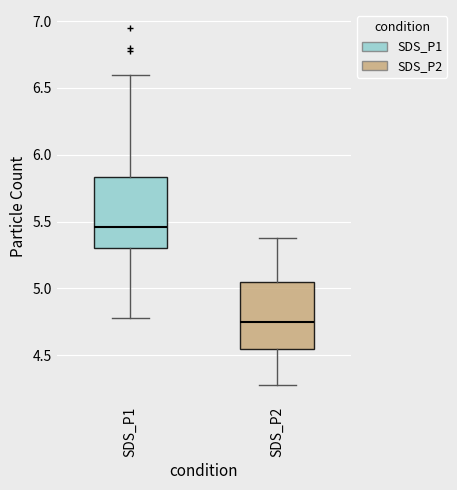

Where does the median line of the box for SDS_P2 sit on the y-axis? The values are not printed on the chart, so give them approximately, as read against the axis.

4.75